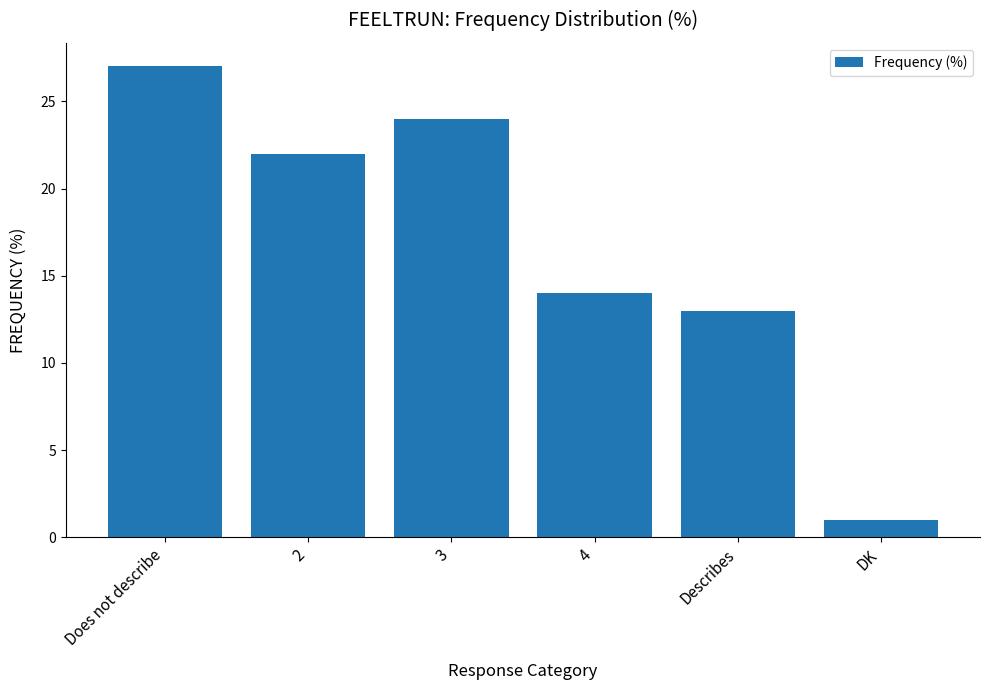

The chart shows a value of 27 at Does not describe. True or false?

True